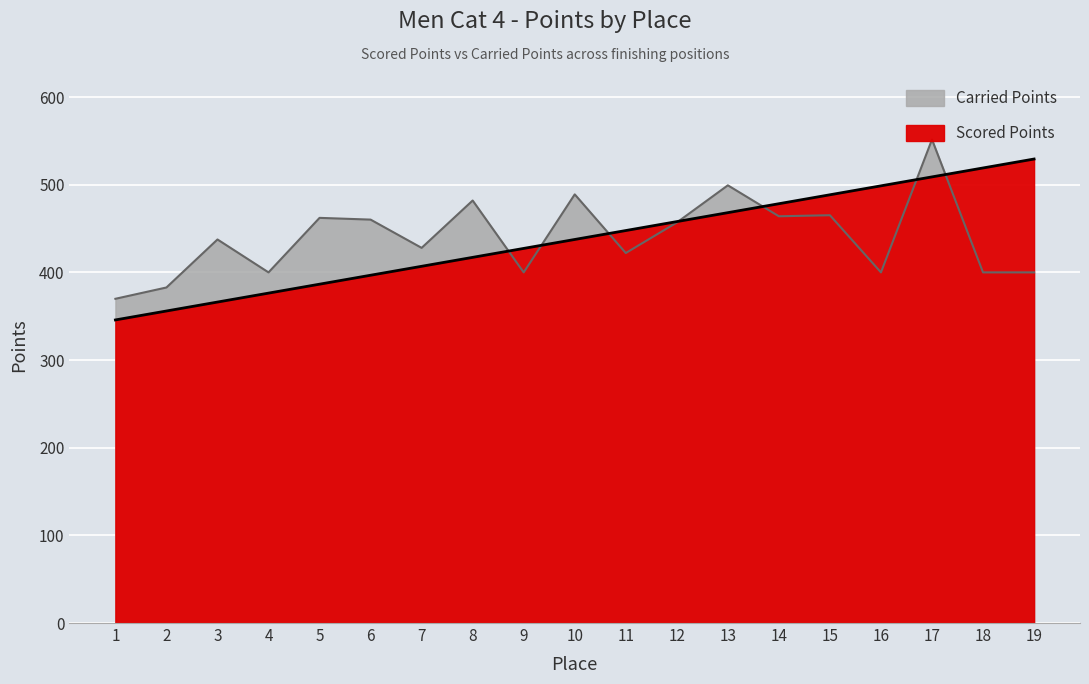

What is the spread (max minus min) of values at 8?

64.8